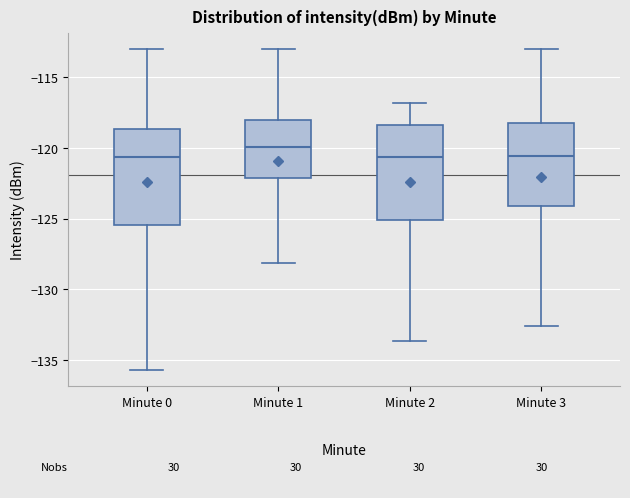

Which box's median line is the highest?

Minute 1